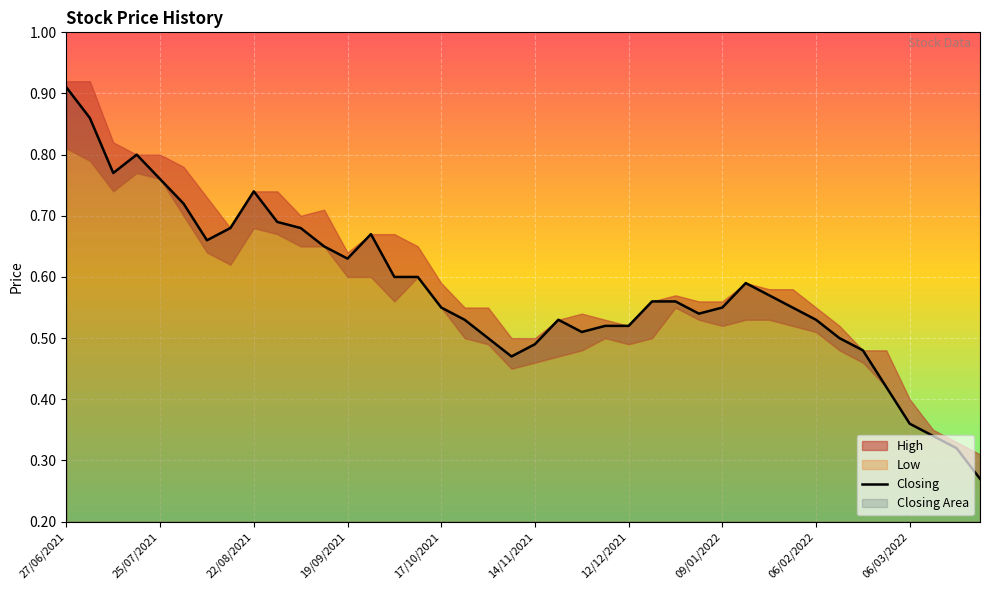

At which category does the chart reach its minimum across all series?

39